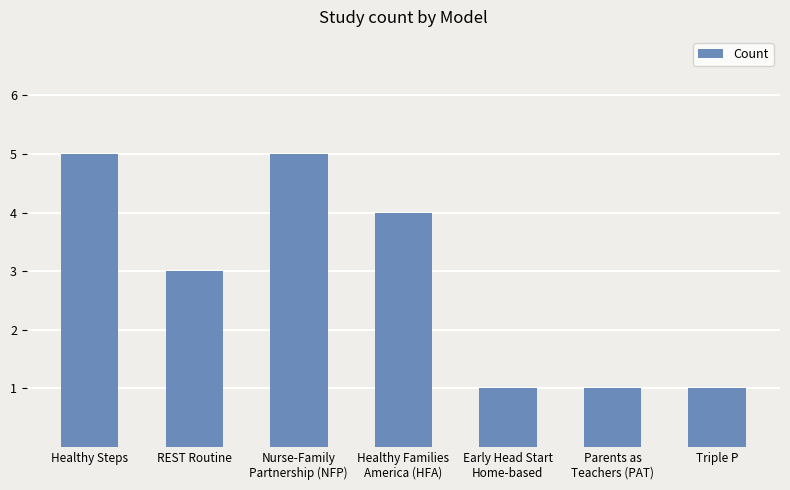

What is the value of the 6th bar from the left?

1